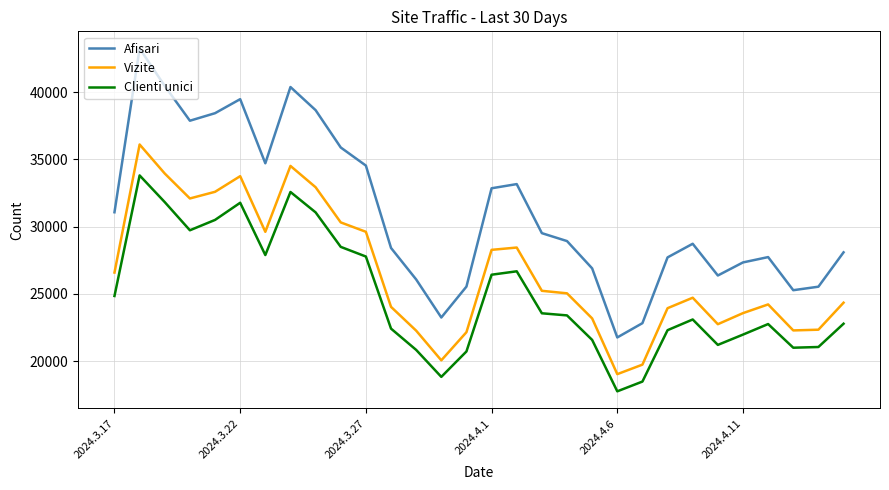

List the series in order of their peak value, lowest first.

Clienti unici, Vizite, Afisari